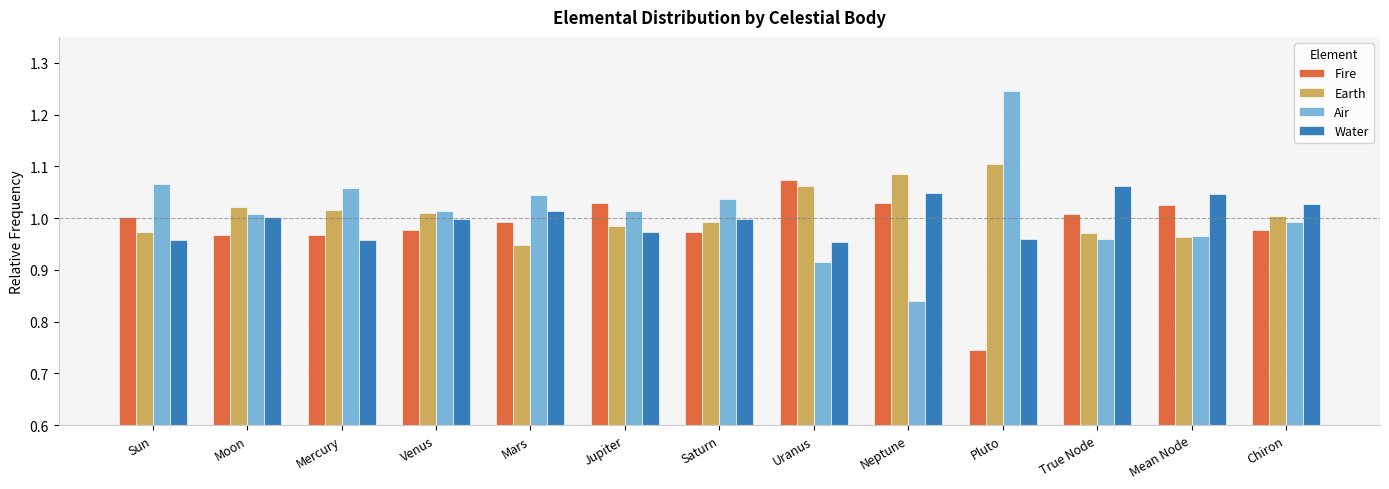

What is the sum of all Fire values?

12.8